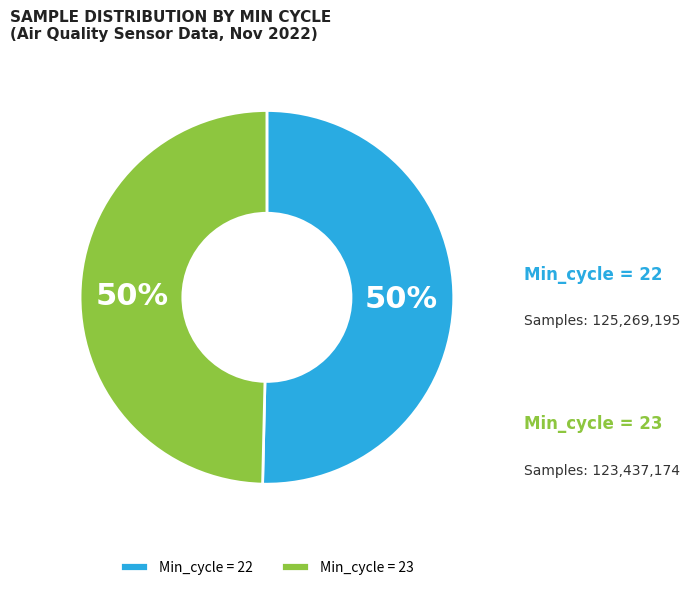

Is there any slice that represents more than half of the pie?

No